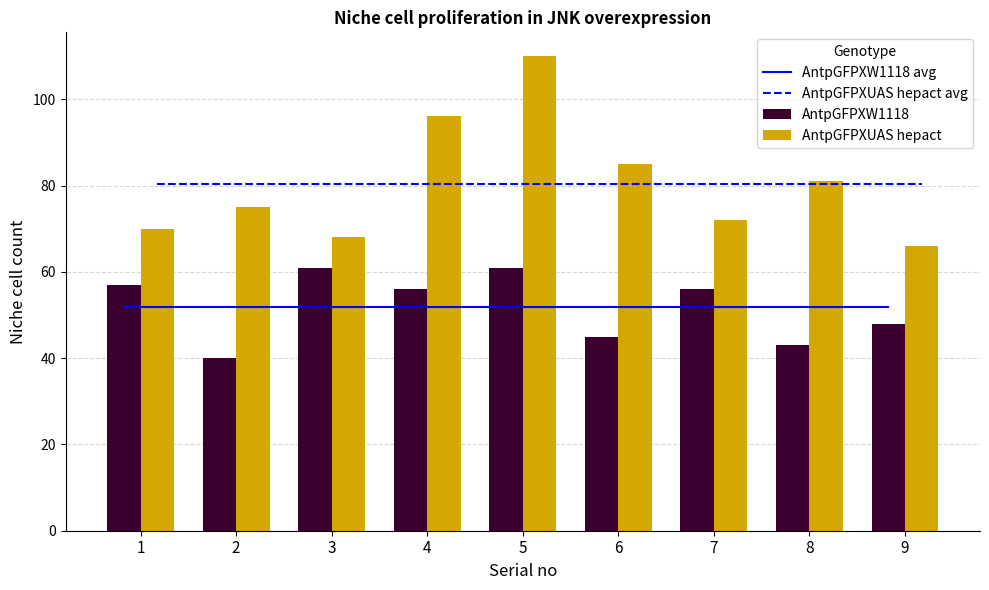

What is the minimum value shown in the chart?

40.0